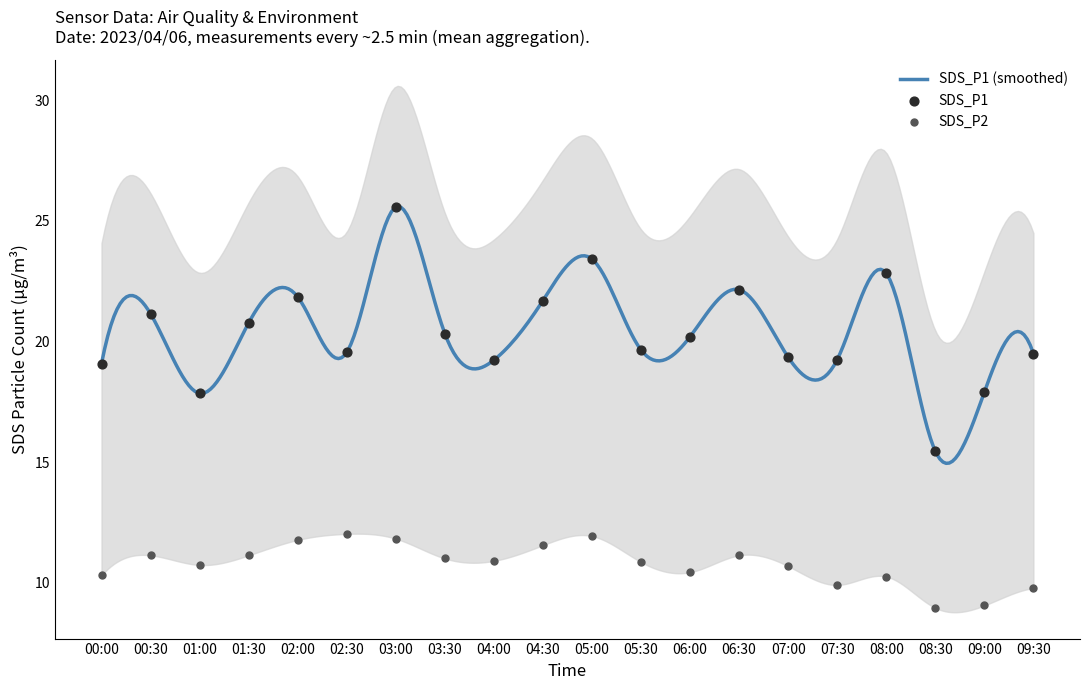

Which series reaches the maximum Y coordinate?

SDS_P1